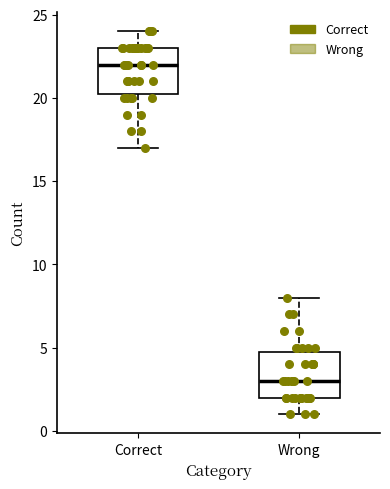

Reading left to right, transcribe this box plot: for each box, give where its median line is, the range the box spans, and where its two whiskers end, as read against the y-axis. The values are not printed on the chart, so give them approximately, as read against the axis.

Correct: median 22.0, box 20.5 to 23.0, whiskers 17.0 to 24.0
Wrong: median 3.0, box 2.0 to 5.0, whiskers 1.0 to 8.0